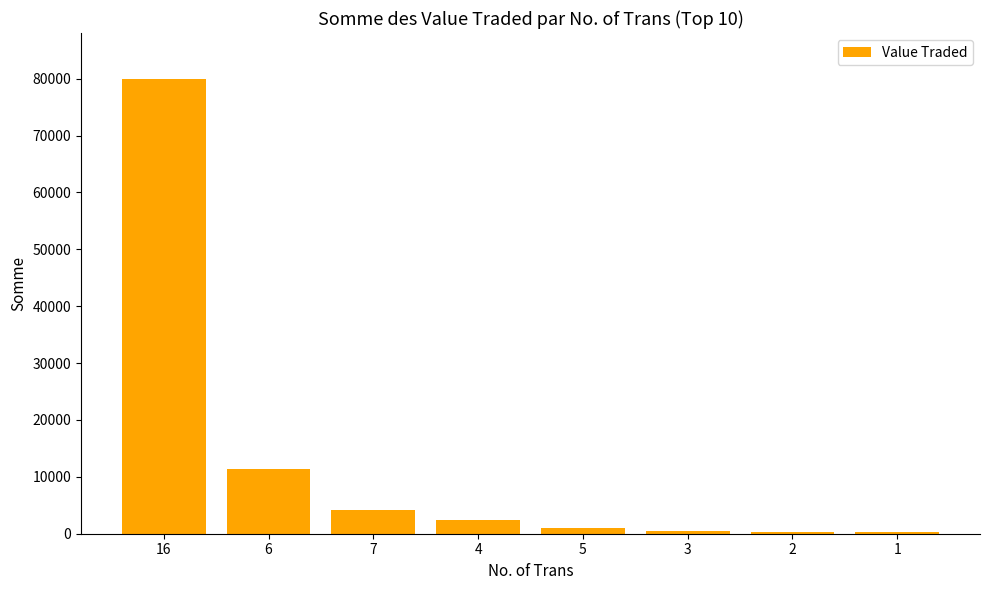

What is the sum of all values?

100083